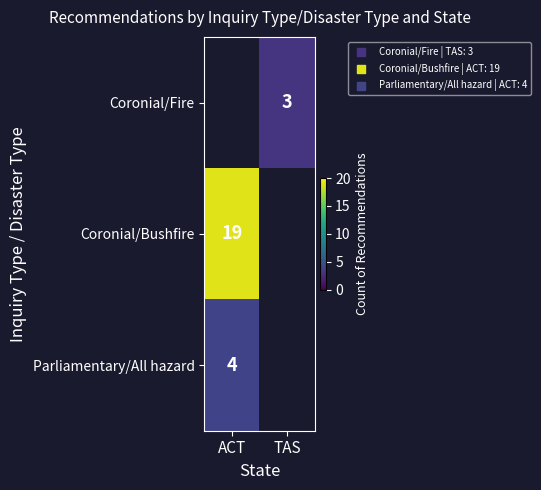

Is the value of Coronial/Bushfire at ACT greater than the value of Parliamentary/All hazard at ACT?

Yes